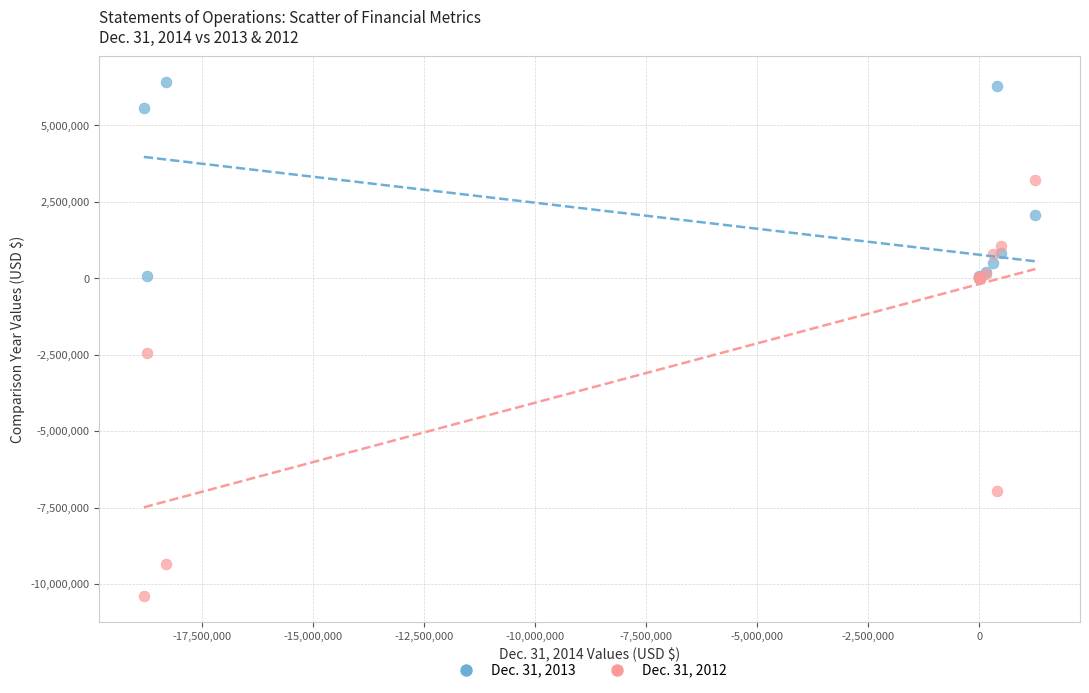

Which series contains the highest Y value?

Dec. 31, 2013